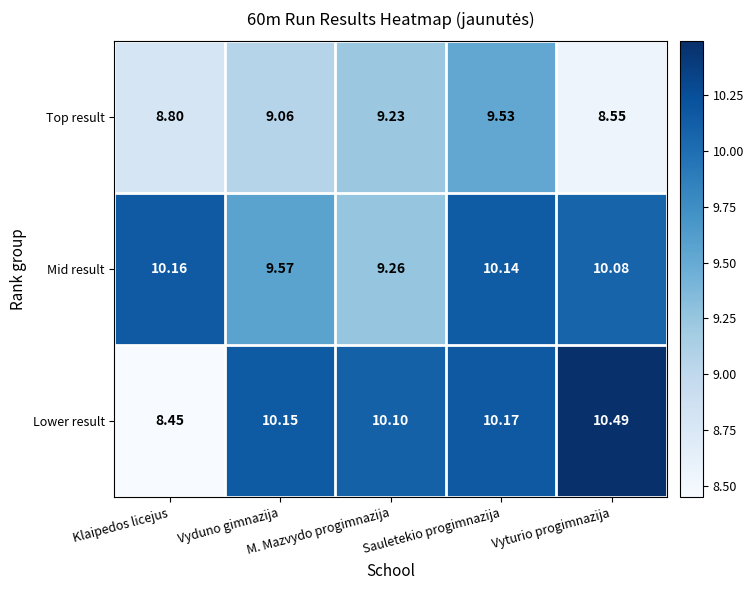

Which series has the largest range (max minus min)?

Lower result